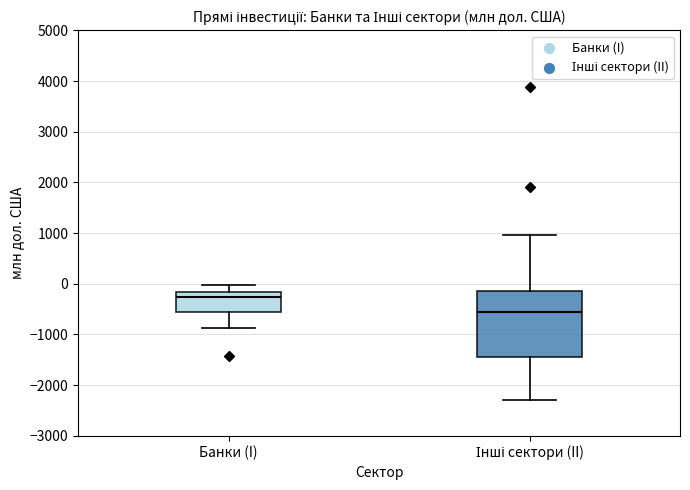

Where does the upper whisker of the box for Банки (I) end on the y-axis? The values are not printed on the chart, so give them approximately, as read against the axis.

0